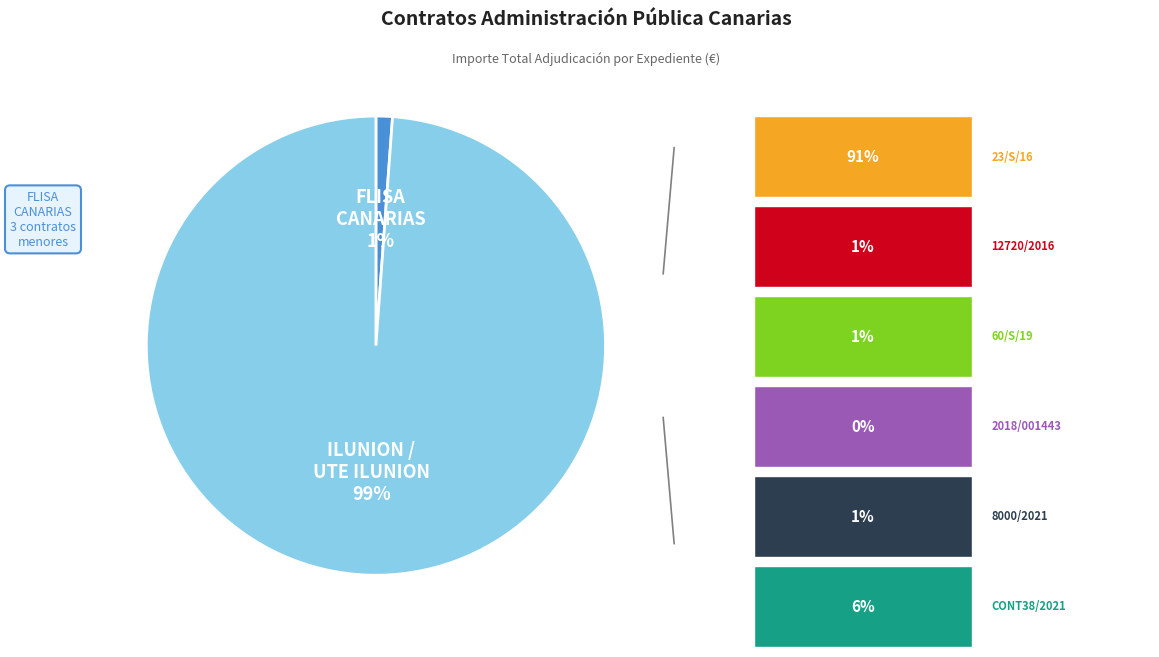

Is there a majority slice in this chart?

Yes